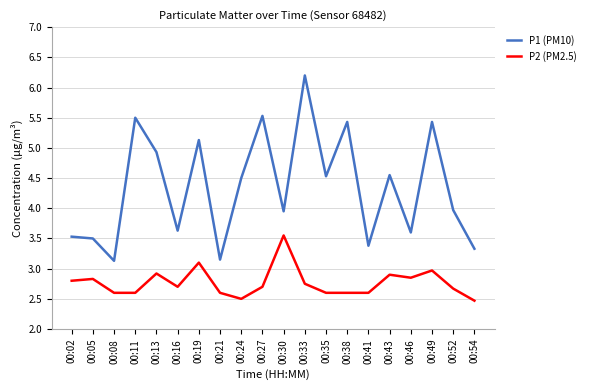

True or false: P2 (PM2.5) and P1 (PM10) intersect in this chart.

False